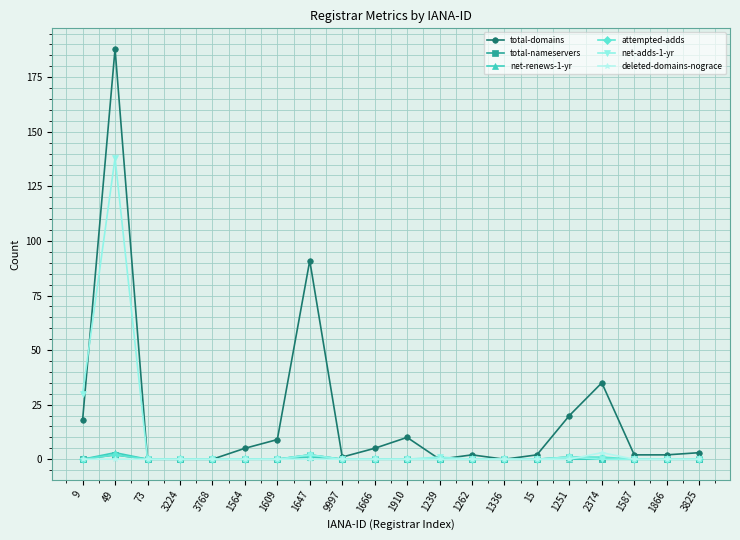

Reading left to right, transcribe all the data shown in this chart.

total-domains: 9=18	49=188	73=0	3224=0	3768=0	1564=5	1609=9	1647=91	9997=1	1666=5	1910=10	1239=0	1262=2	1336=0	15=2	1251=20	2374=35	1587=2	1866=2	3825=3
total-nameservers: 9=0	49=2	73=0	3224=0	3768=0	1564=0	1609=0	1647=2	9997=0	1666=0	1910=0	1239=0	1262=0	1336=0	15=0	1251=1	2374=0	1587=0	1866=0	3825=0
net-renews-1-yr: 9=0	49=3	73=0	3224=0	3768=0	1564=0	1609=0	1647=1	9997=0	1666=0	1910=0	1239=0	1262=0	1336=0	15=0	1251=0	2374=0	1587=0	1866=0	3825=0
attempted-adds: 9=0	49=2	73=0	3224=0	3768=0	1564=0	1609=0	1647=2	9997=0	1666=0	1910=0	1239=0	1262=0	1336=0	15=0	1251=1	2374=1	1587=0	1866=0	3825=0
net-adds-1-yr: 9=30	49=138	73=0	3224=0	3768=0	1564=0	1609=0	1647=2	9997=0	1666=0	1910=0	1239=1	1262=0	1336=0	15=0	1251=1	2374=0	1587=0	1866=0	3825=0
deleted-domains-nograce: 9=0	49=0	73=0	3224=0	3768=0	1564=0	1609=0	1647=0	9997=0	1666=0	1910=0	1239=0	1262=0	1336=0	15=0	1251=0	2374=3	1587=0	1866=0	3825=0